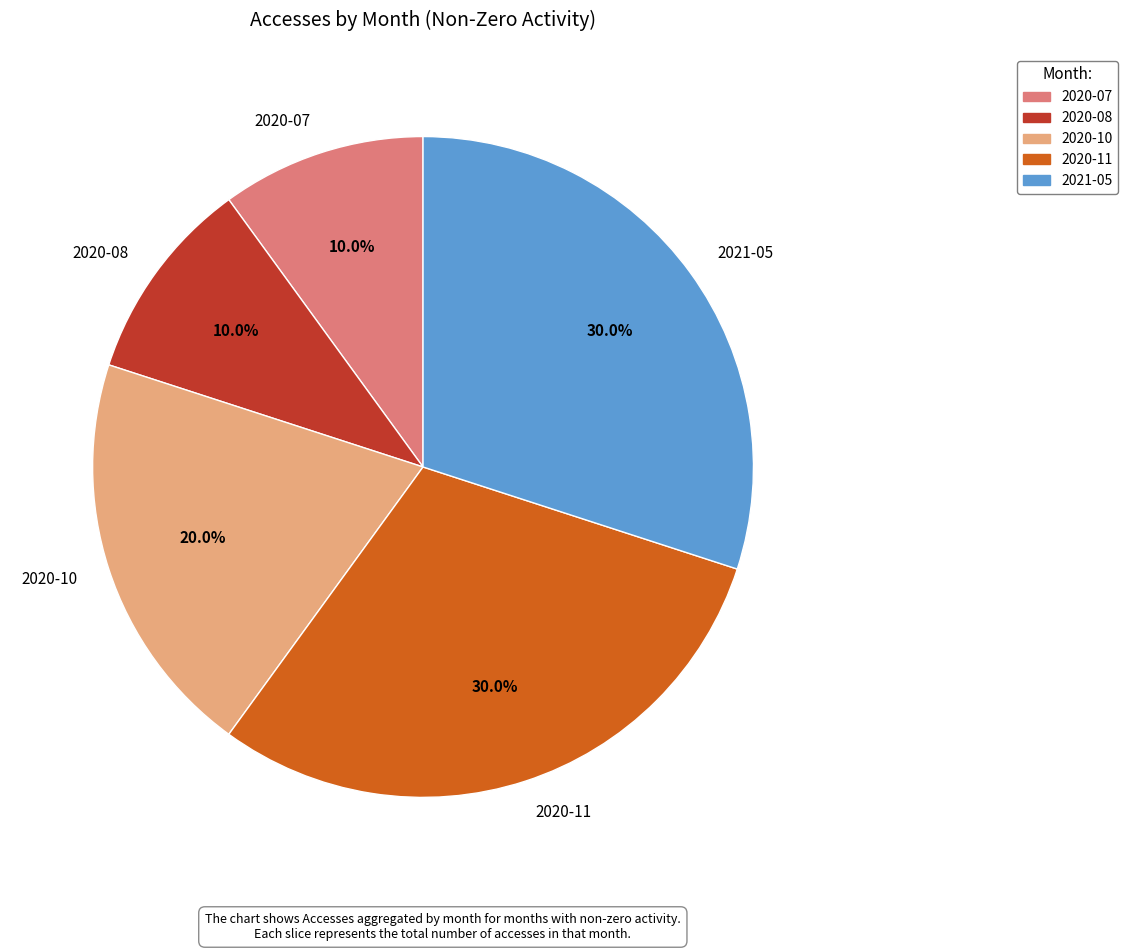

Combined, do 2020-07 and 2020-11 account for over 50%?

No